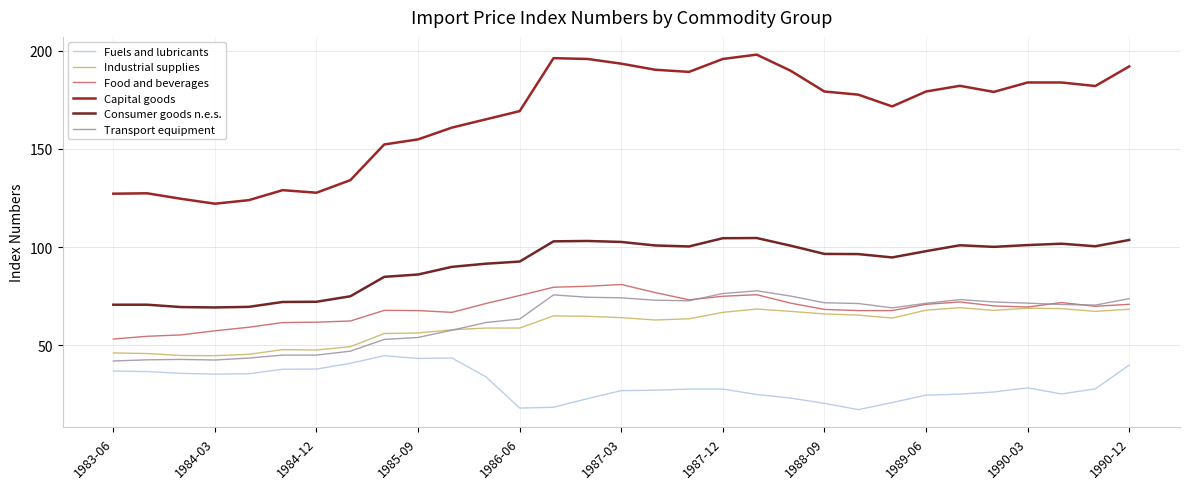

What is the difference between the maximum and minimum values in the Consumer goods n.e.s. series?

35.4